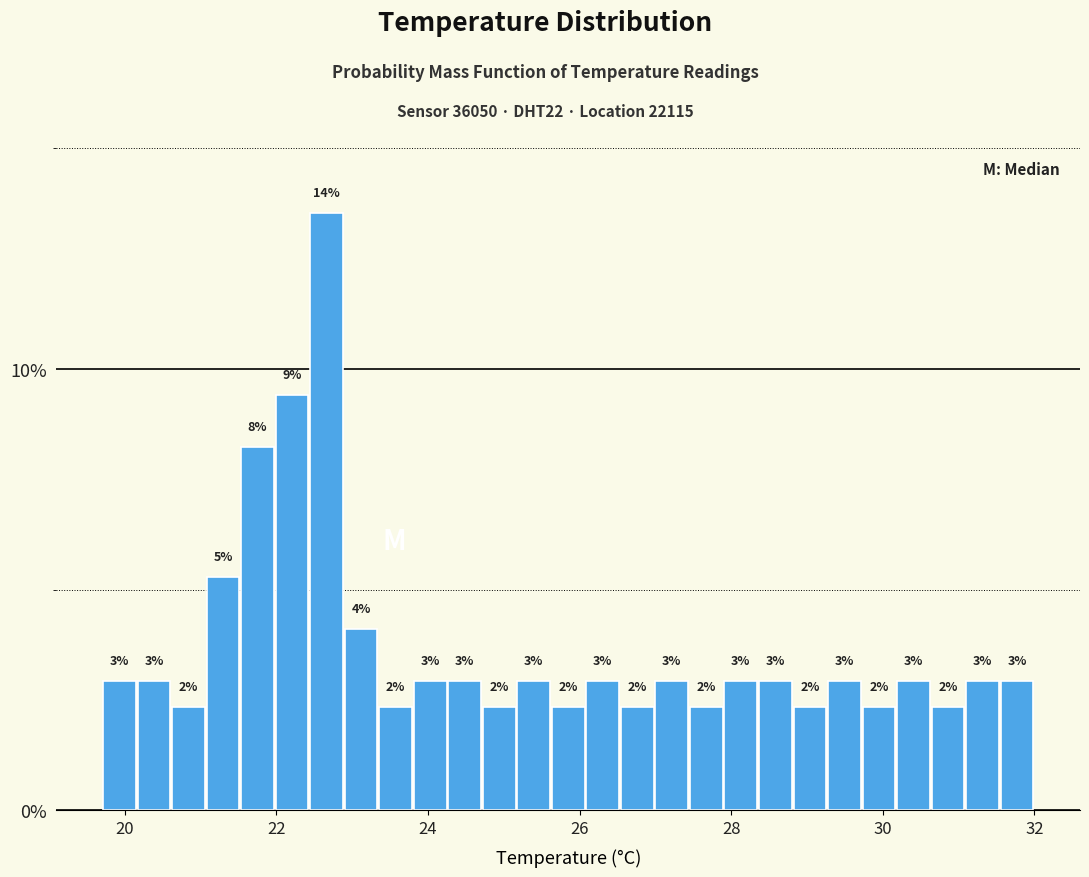

Around what value on the x-axis is the tallest bar? Give the approximate position of its centre, as read against the axis.

22.6